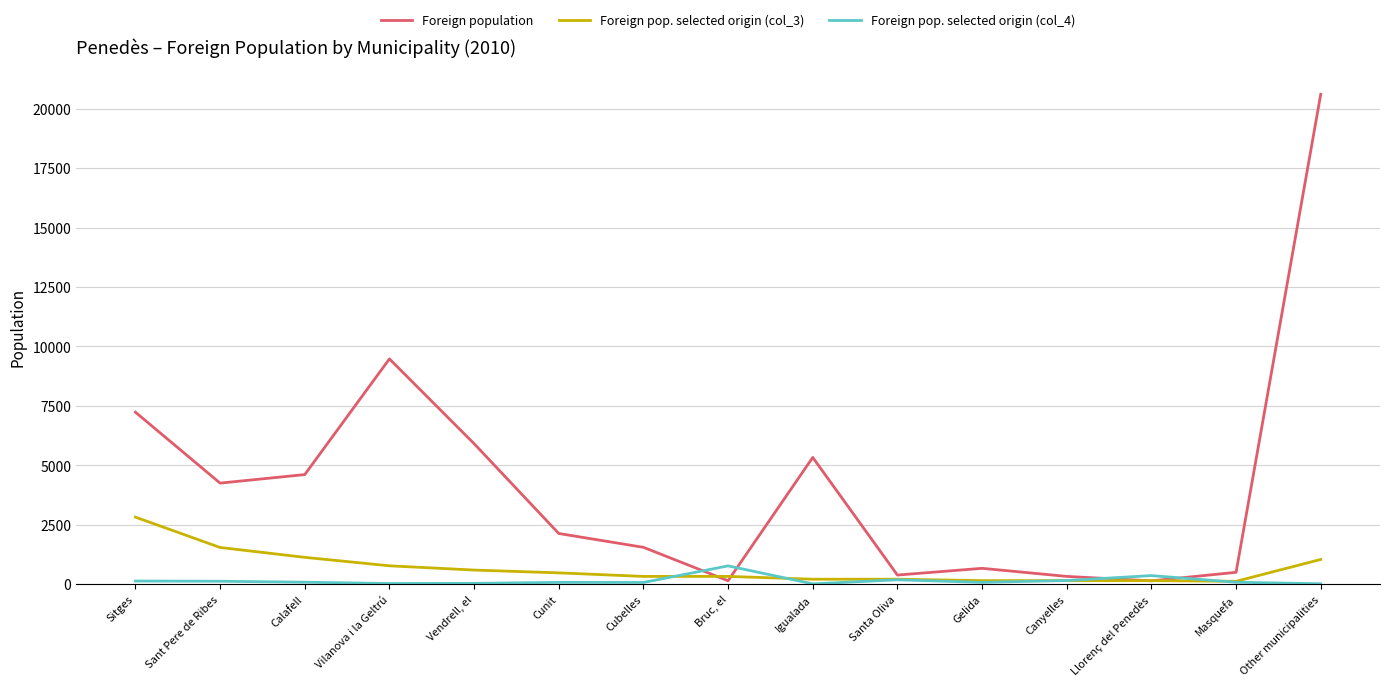

Count the number of categories in the chart.

15